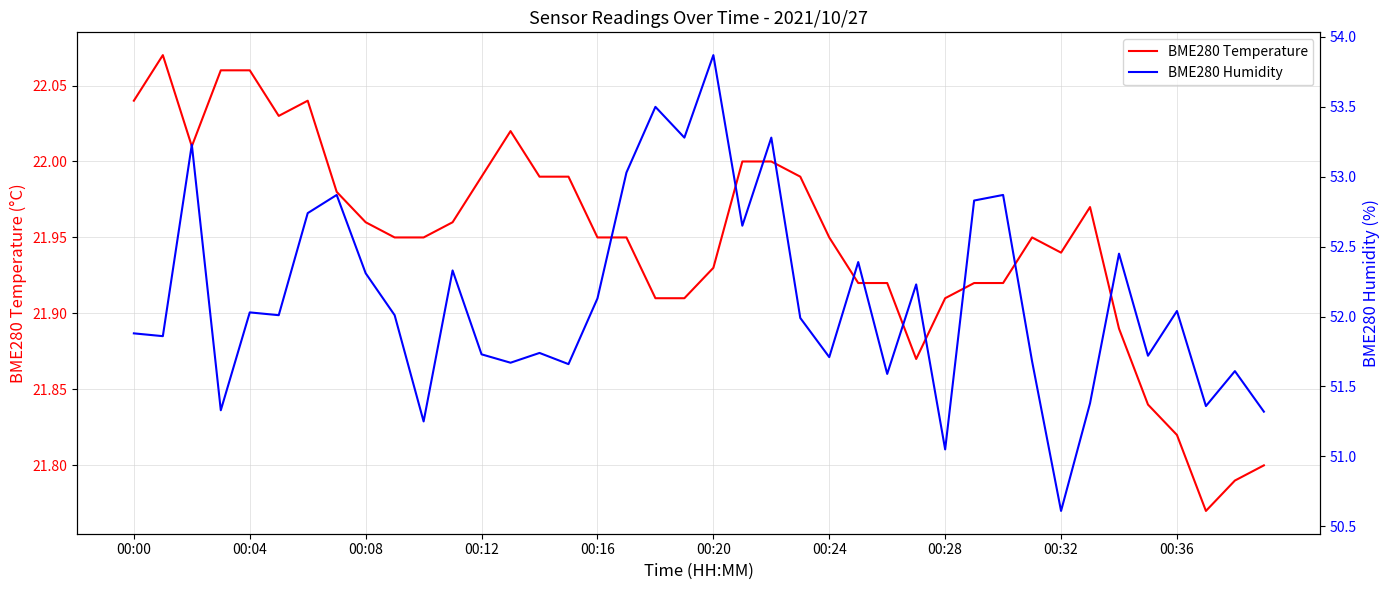

How many values in the BME280 Humidity series exceed 52?

21